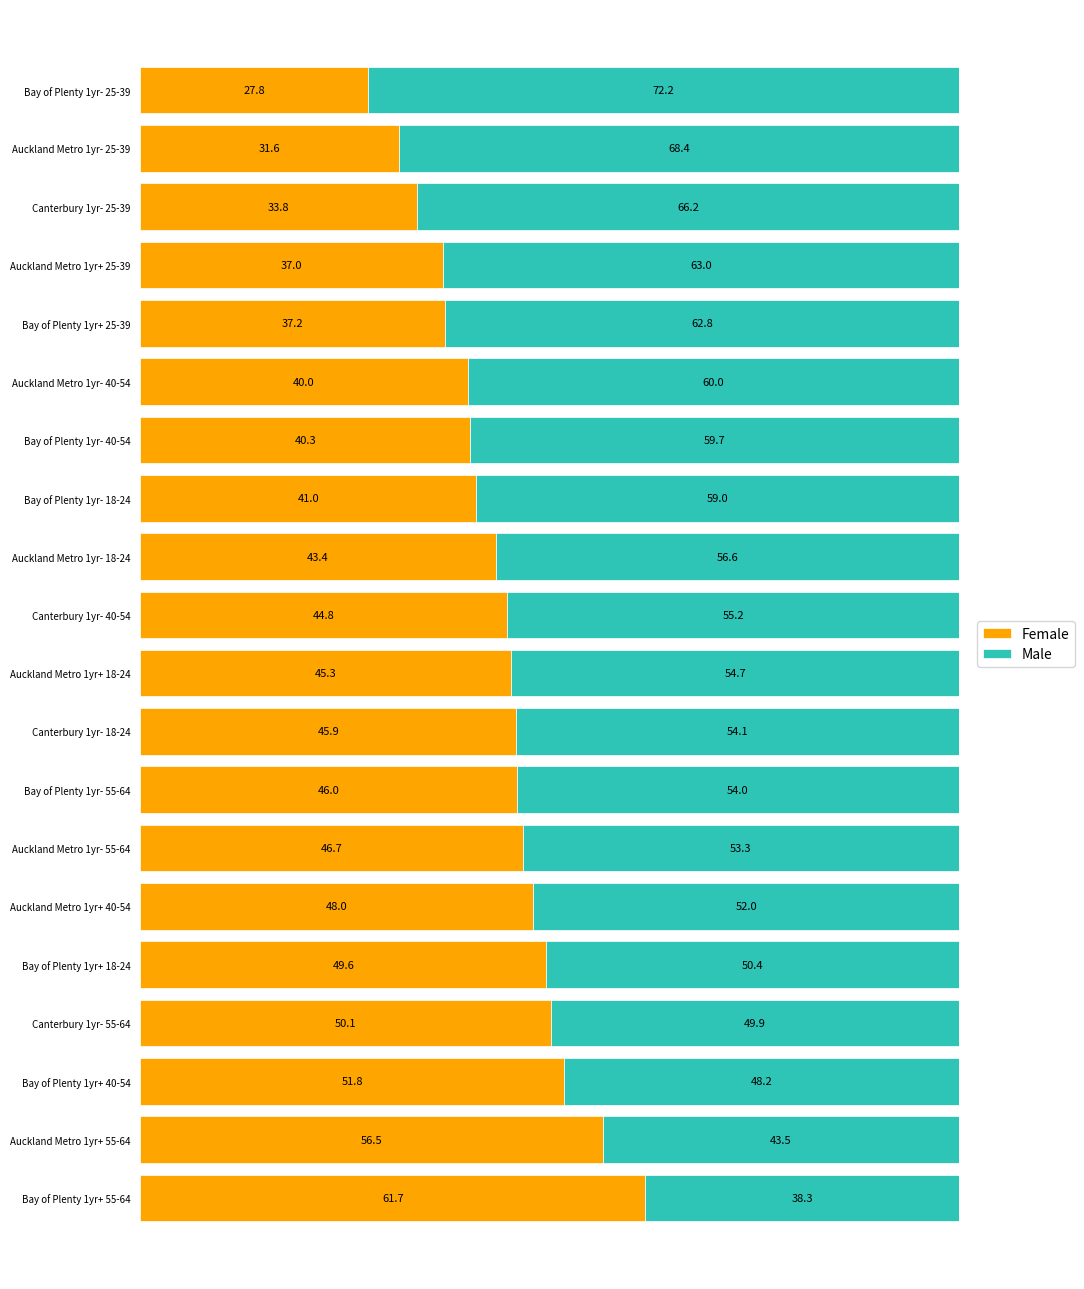

Is it true that Female equals 46.0 at Bay of Plenty 1yr- 55-64?

True